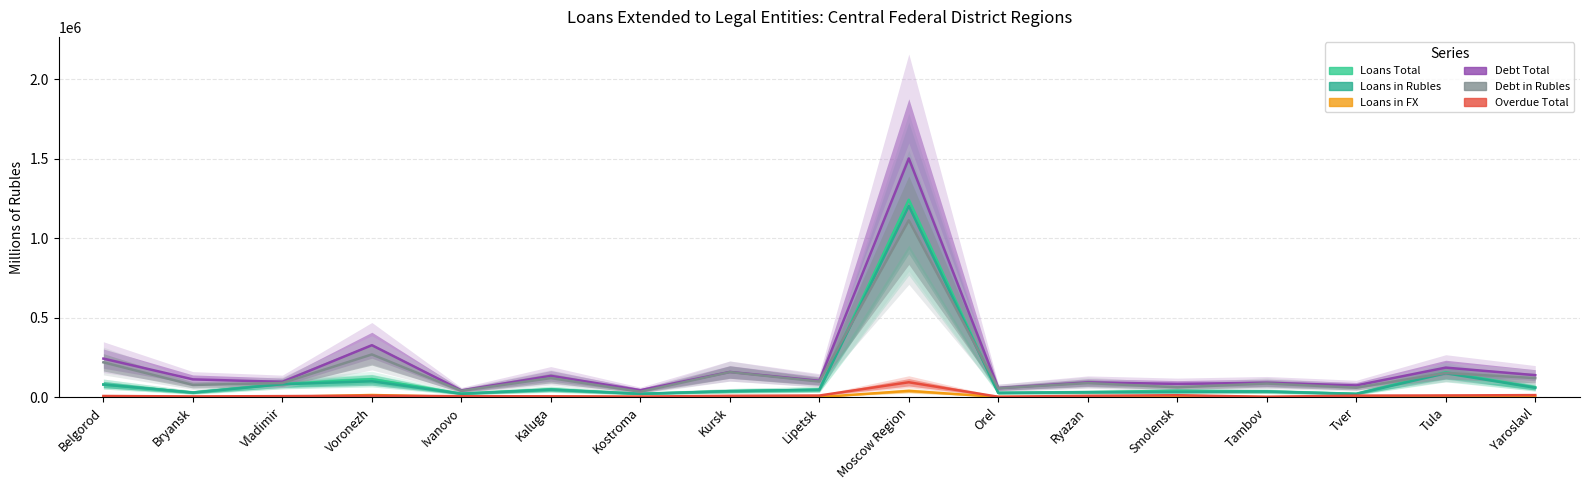

Reading left to right, extract all data points from this chart.

Loans Total: 79109	29069	82401	112927	21943	49021	21030	37560	46222	1242655	27040	31146	40361	35390	21245	156851	60839
Loans in Rubles: 78956	28379	80977	99791	20704	46575	20230	37508	46121	1203649	26012	30618	32255	35390	19653	150378	58749
Loans in FX: 153	690	1424	13136	1239	2446	800	52	100	39006	1028	528	8106	0	1592	6474	2089
Debt Total: 242327	111549	96052	326693	42189	133630	43407	158321	102554	1502602	56510	92777	83045	90316	73558	185603	138002
Debt in Rubles: 218944	76492	88848	268559	39535	119555	33682	157592	97786	1113451	55845	88306	61567	85478	59404	151719	119442
Overdue Total: 6928	4180	6109	9043	5559	4894	3009	8084	9771	93367	2023	8142	11651	2003	9225	10261	12517